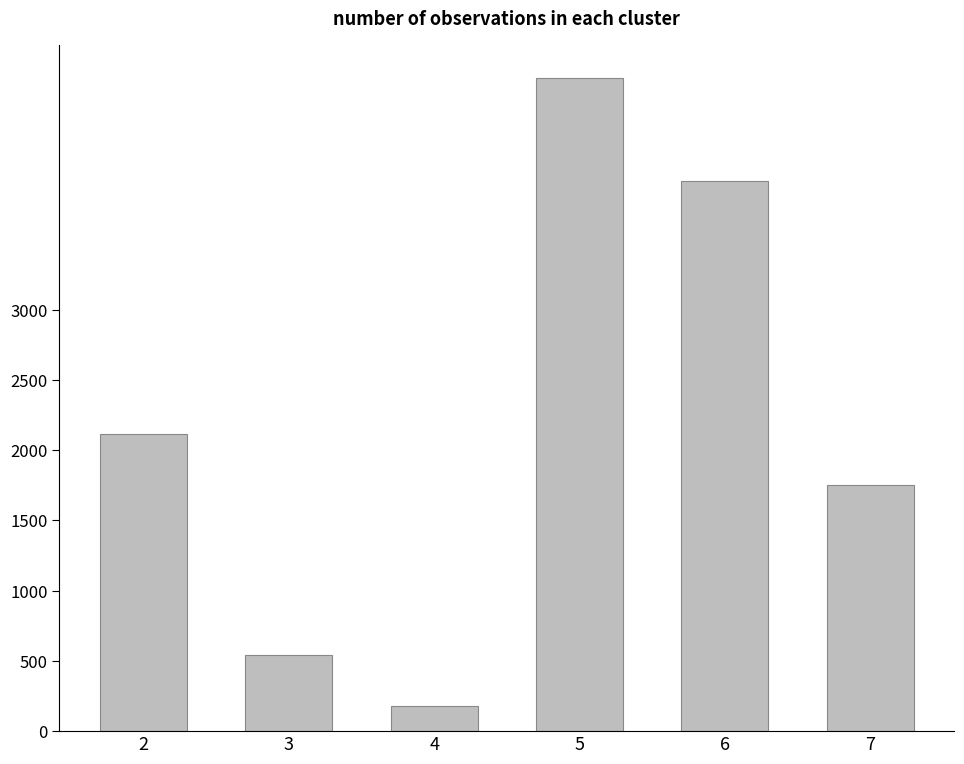

Is it true that the value at 6 is 67021245?

False